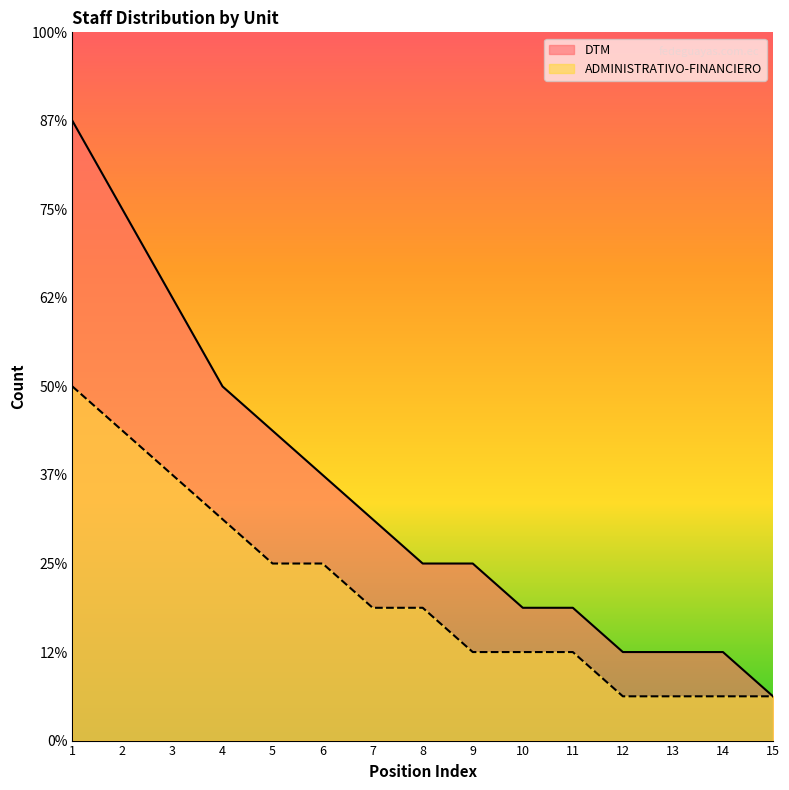

Reading left to right, list all the values displayed in this chart.

DTM: 14	12	10	8	7	6	5	4	4	3	3	2	2	2	1
ADMINISTRATIVO-FINANCIERO: 8	7	6	5	4	4	3	3	2	2	2	1	1	1	1